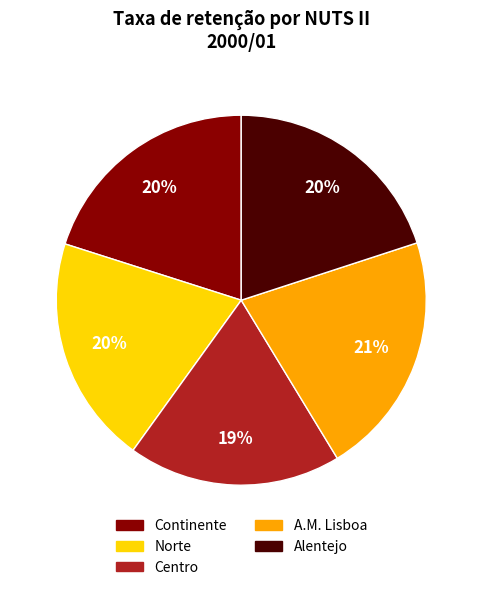

To the nearest percent, what is the average slice percentage?

20%